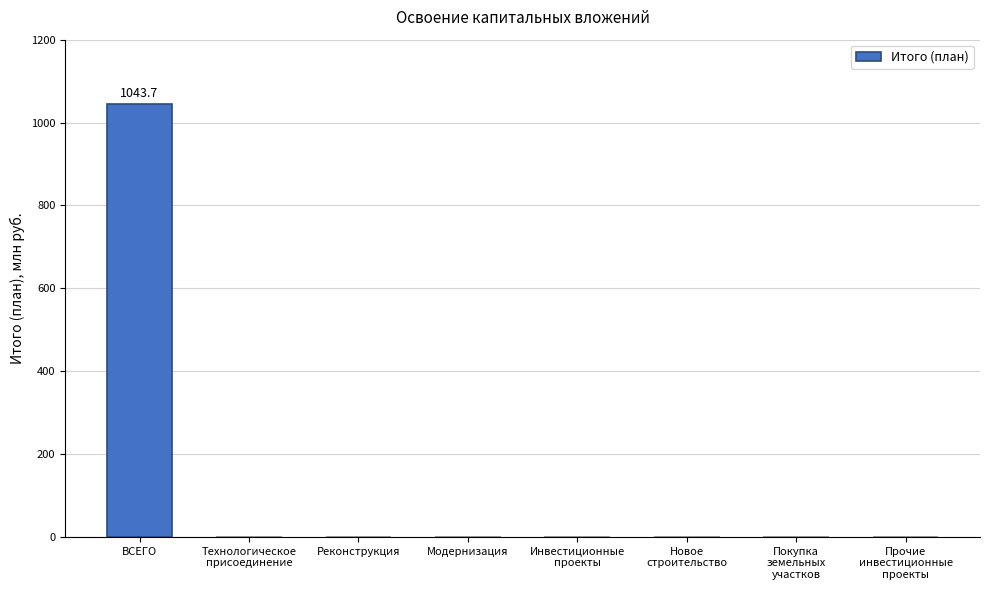

Reading left to right, list all the values displayed in this chart.

ВСЕГО=1043.7	Технологическое
присоединение=0.0	Реконструкция=0.0	Модернизация=0.0	Инвестиционные
проекты=0.0	Новое
строительство=0.0	Покупка
земельных
участков=0.0	Прочие
инвестиционные
проекты=0.0